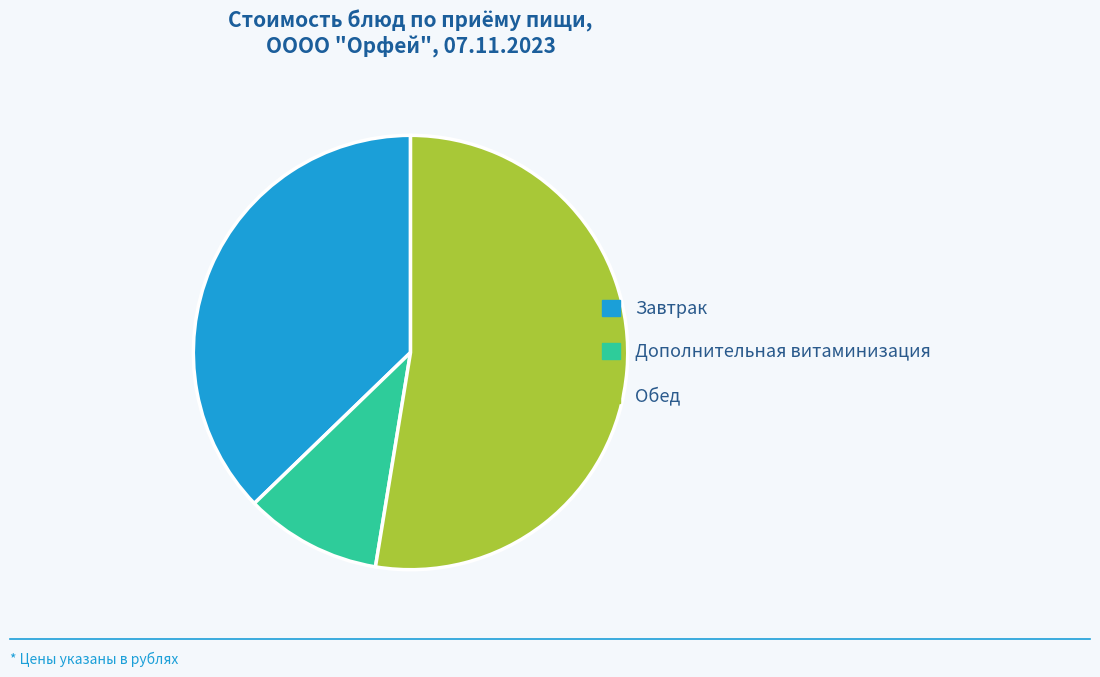

Is it true that Завтрак is 45% of the pie?

False